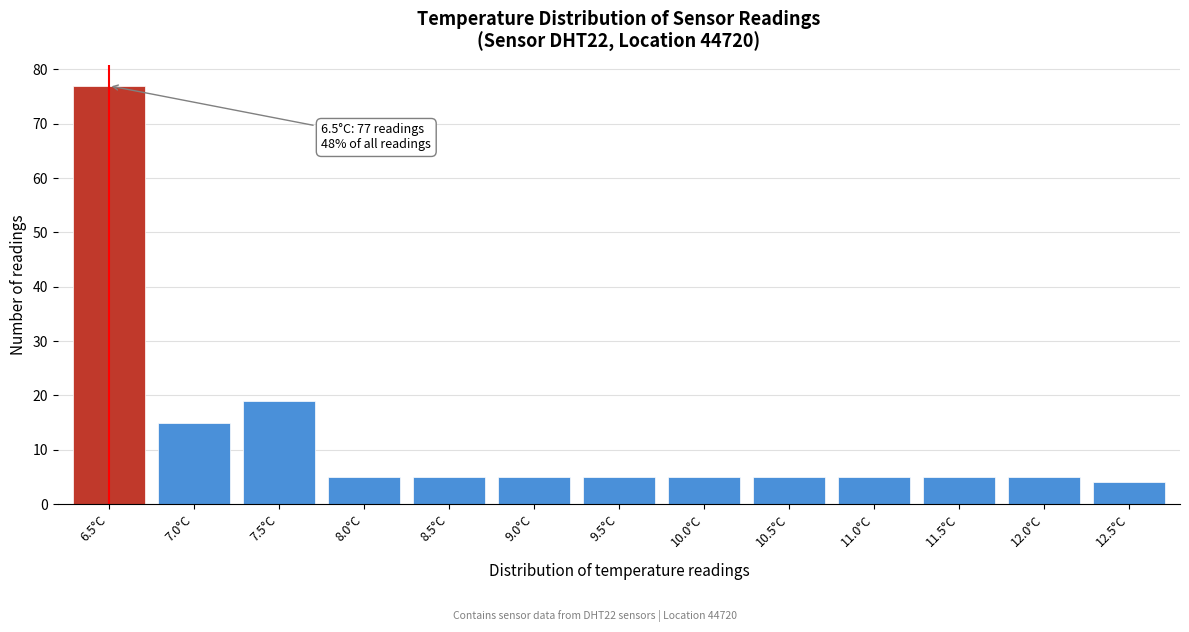

Reading right to left, what are all the values shown in this chart?

12.5°C=4	12.0°C=5	11.5°C=5	11.0°C=5	10.5°C=5	10.0°C=5	9.5°C=5	9.0°C=5	8.5°C=5	8.0°C=5	7.5°C=19	7.0°C=15	6.5°C=77